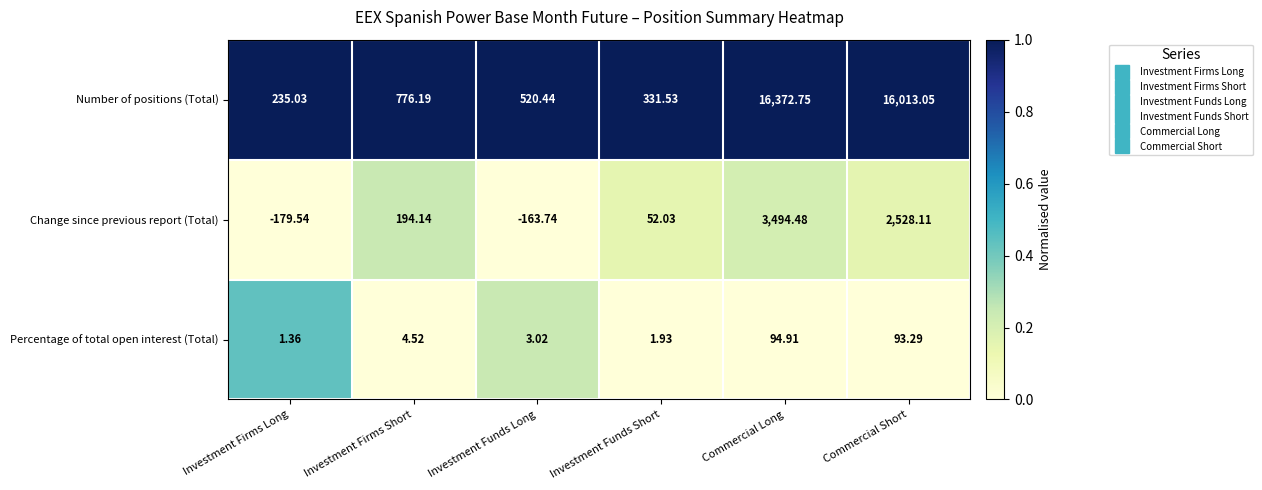

At which label does Percentage of total open interest (Total) reach its peak?

Commercial Long